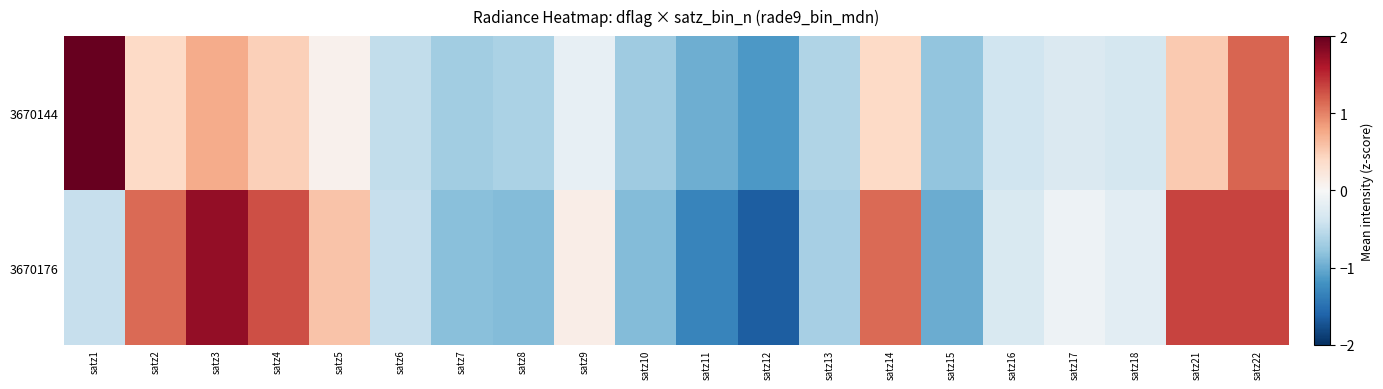

Which series changed the most between satz6 and satz14?

3670176